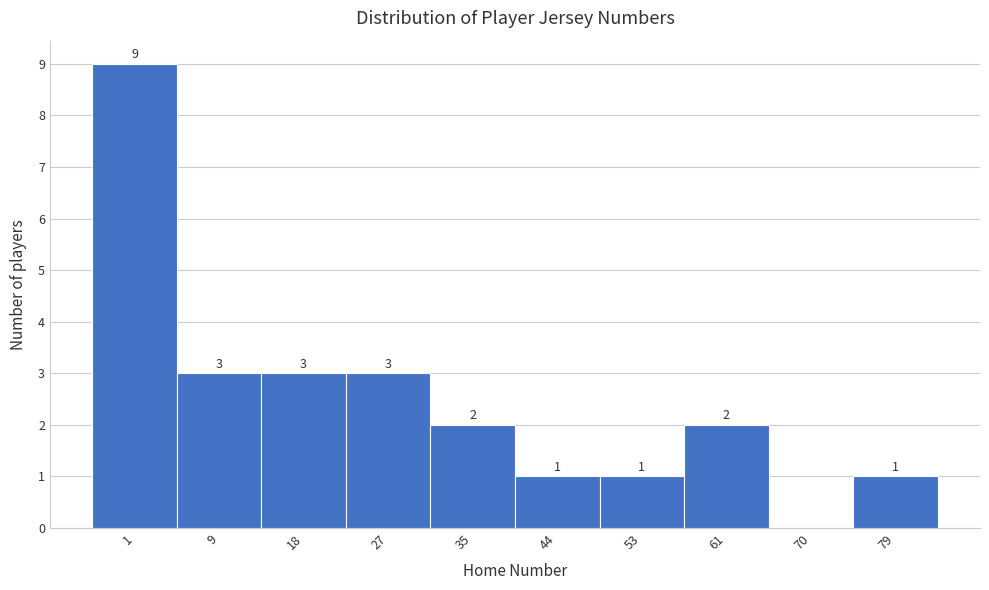

Reading left to right, transcribe all the data shown in this chart.

1=9	9=3	18=3	27=3	35=2	44=1	53=1	61=2	70=0	79=1